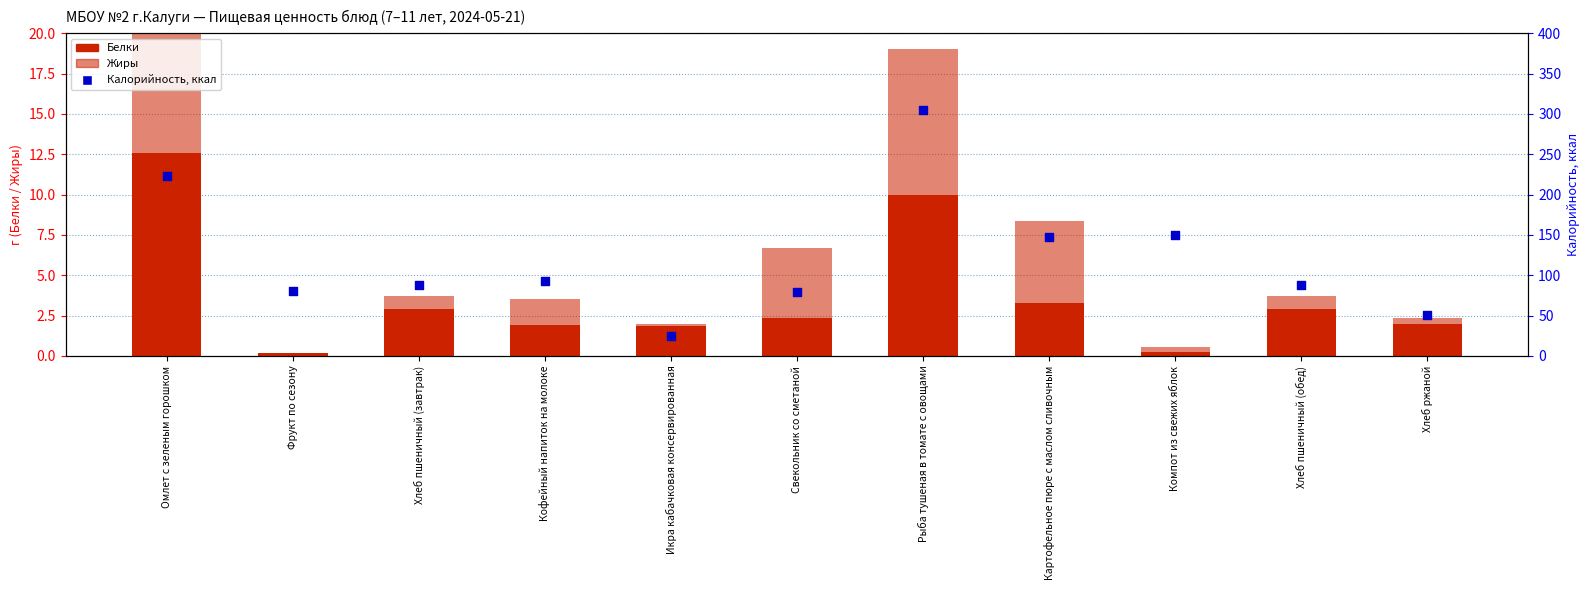

Which series has the largest Y range (max minus min)?

Калорийность